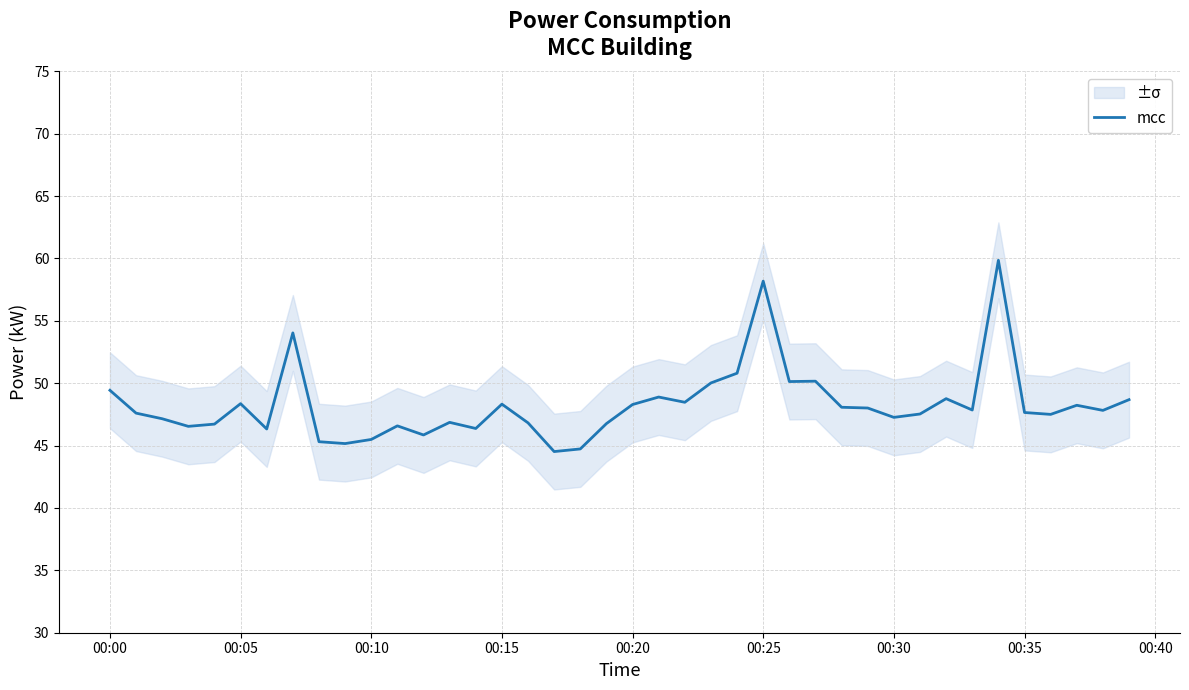

What is the lowest value of the mcc series?

44.5